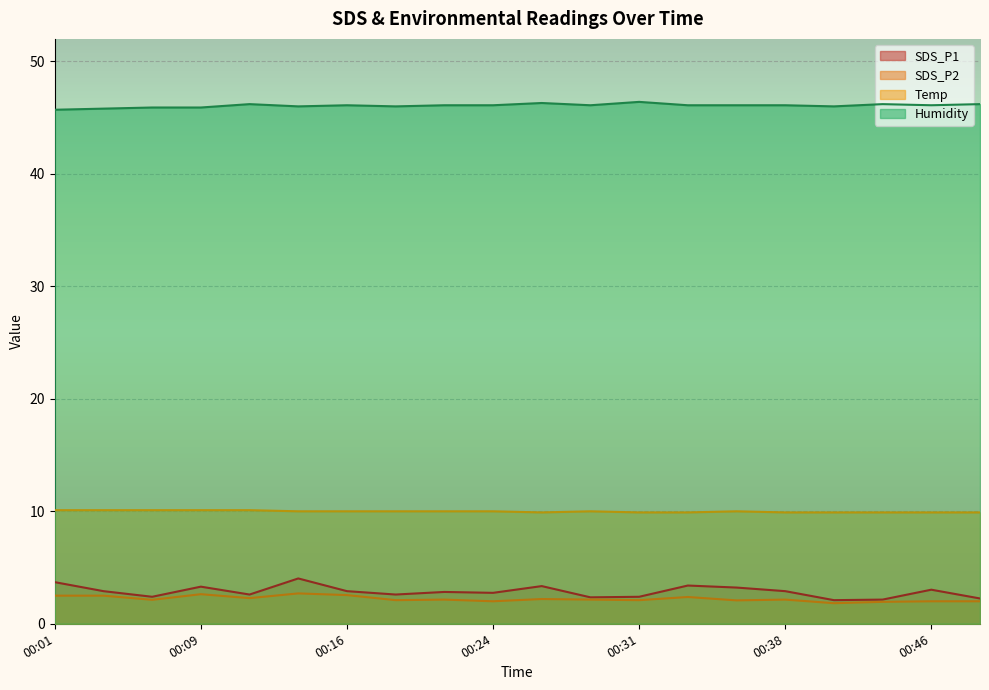

True or false: Humidity and SDS_P2 intersect in this chart.

False